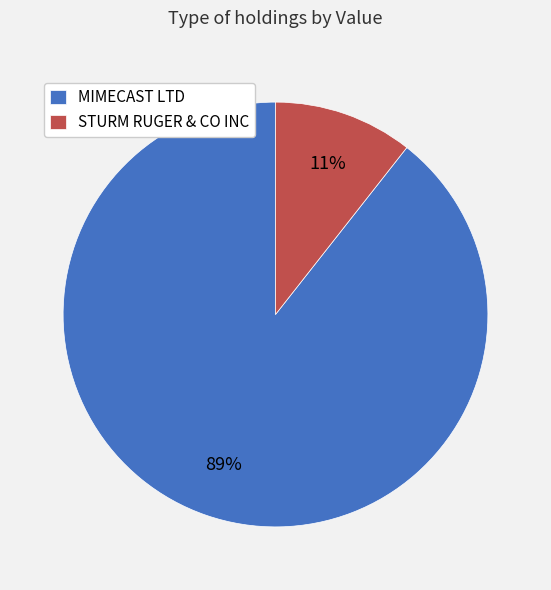

Does MIMECAST LTD account for over 50% of the chart?

Yes